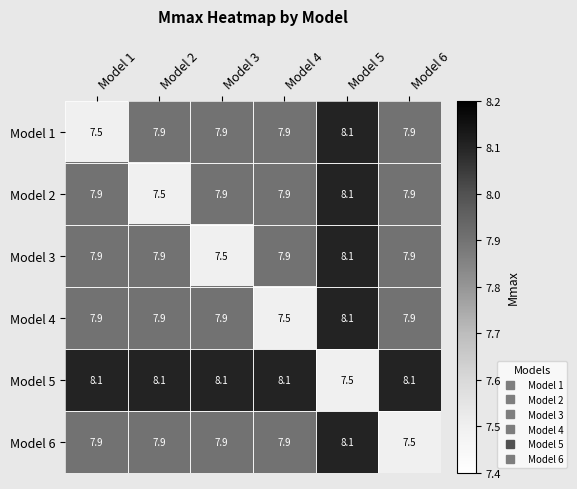

What is the difference between the highest and lowest values at Model 2?

0.6